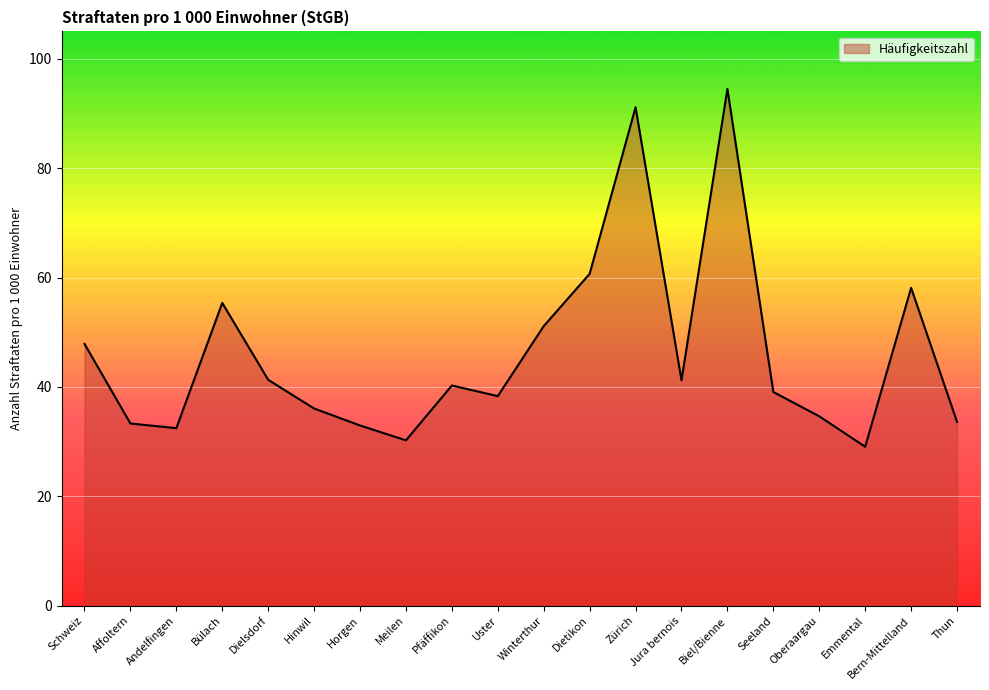

What is the difference between the maximum and minimum values?

65.4